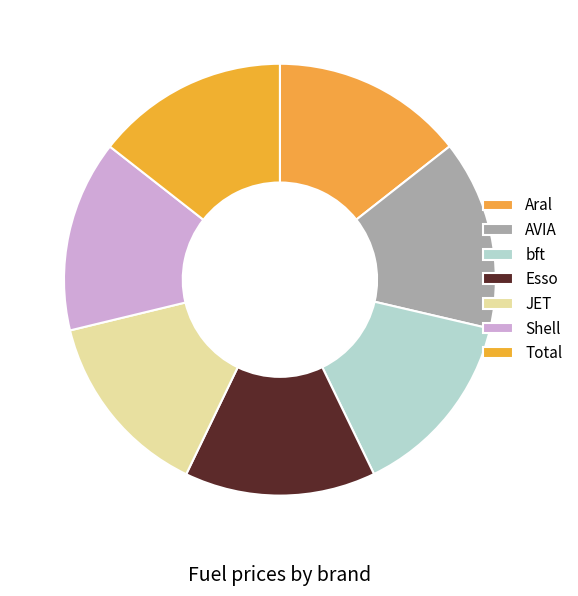

Is it true that AVIA is 14% of the pie?

True